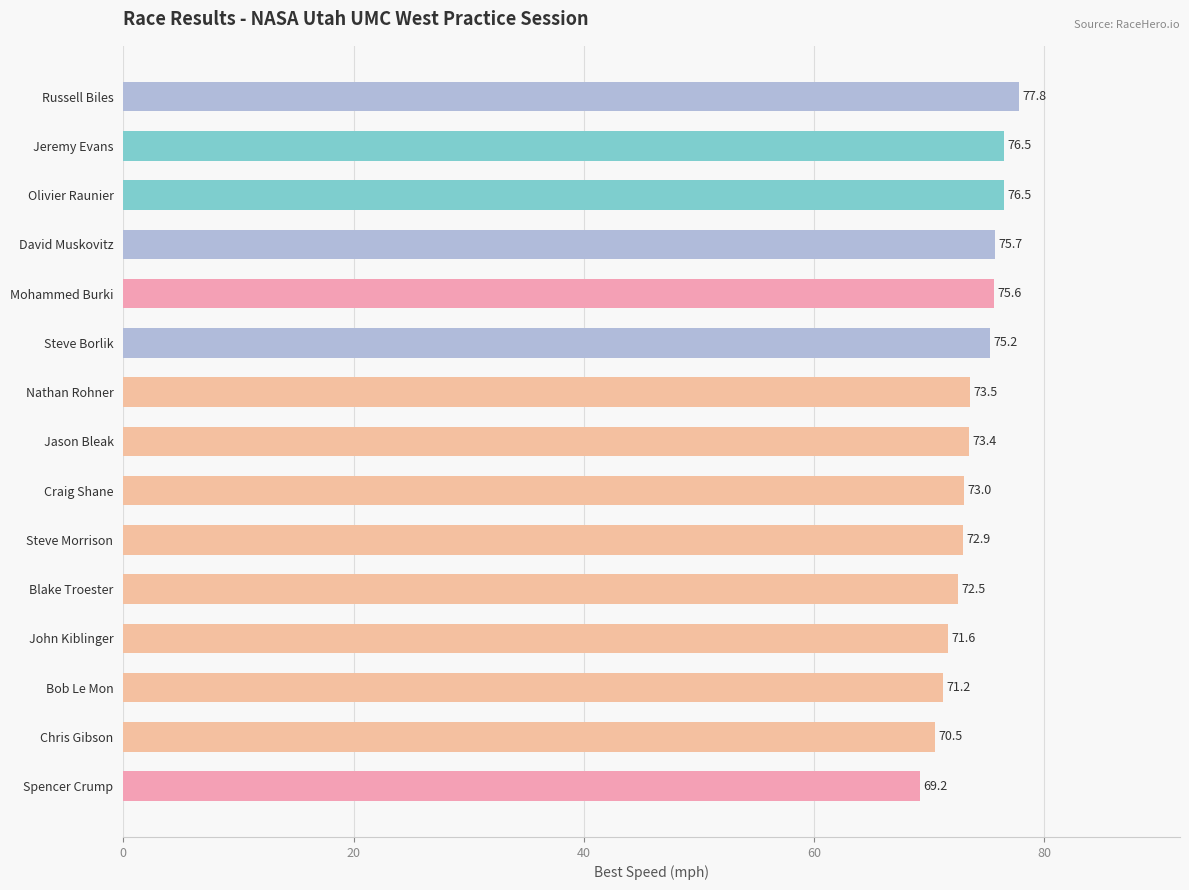

What is the difference between the values at Spencer Crump and Blake Troester?

3.3